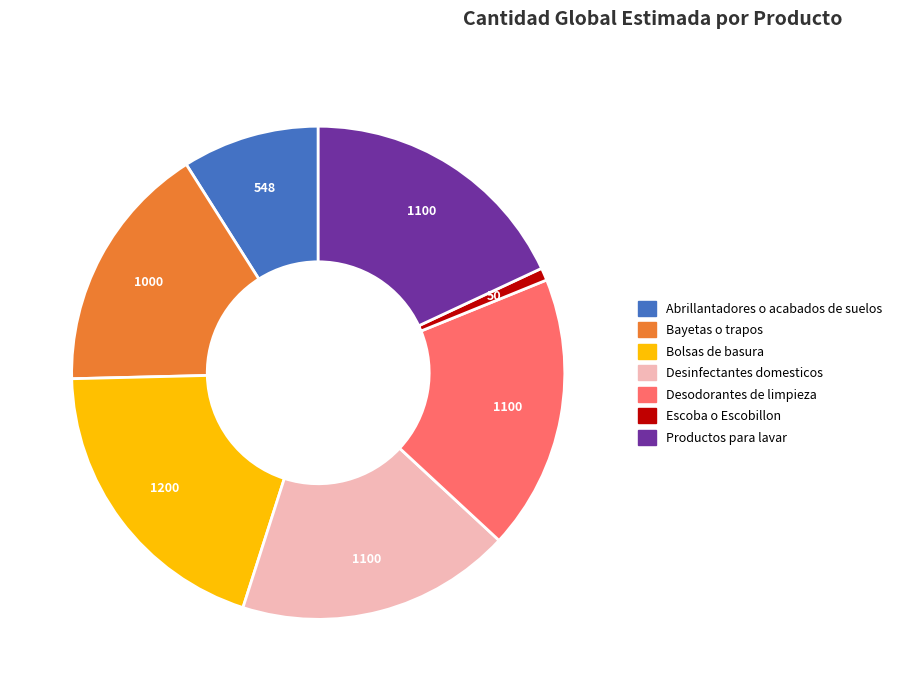

What is the largest slice in the pie chart?

Bolsas de basura